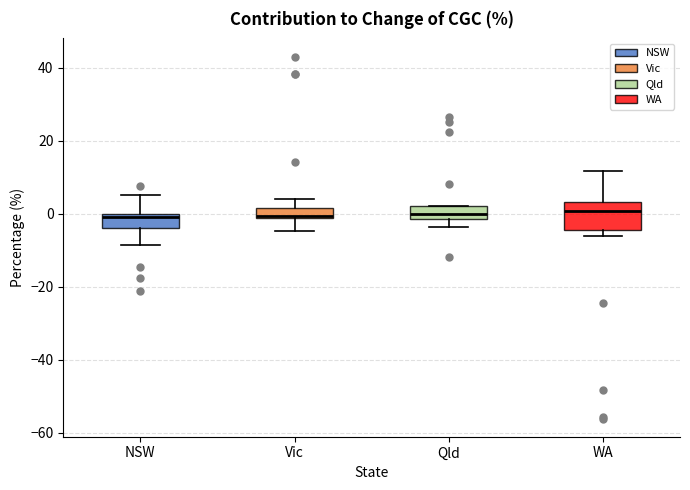

Where is the upper edge of the box for Qld on the y-axis? The values are not printed on the chart, so give them approximately, as read against the axis.

2